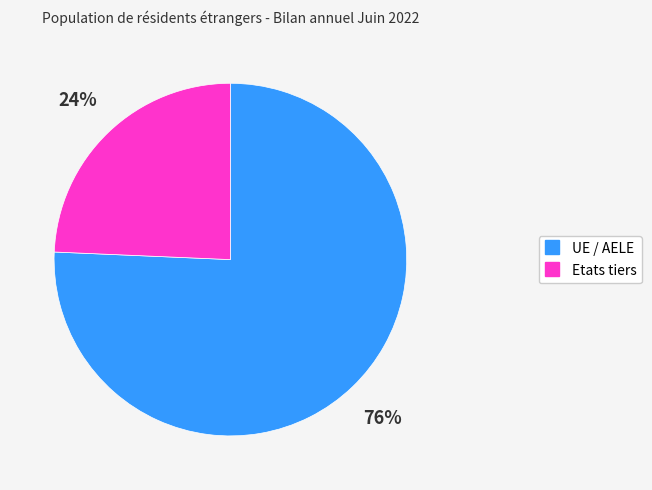

What is the largest slice in the pie chart?

UE / AELE